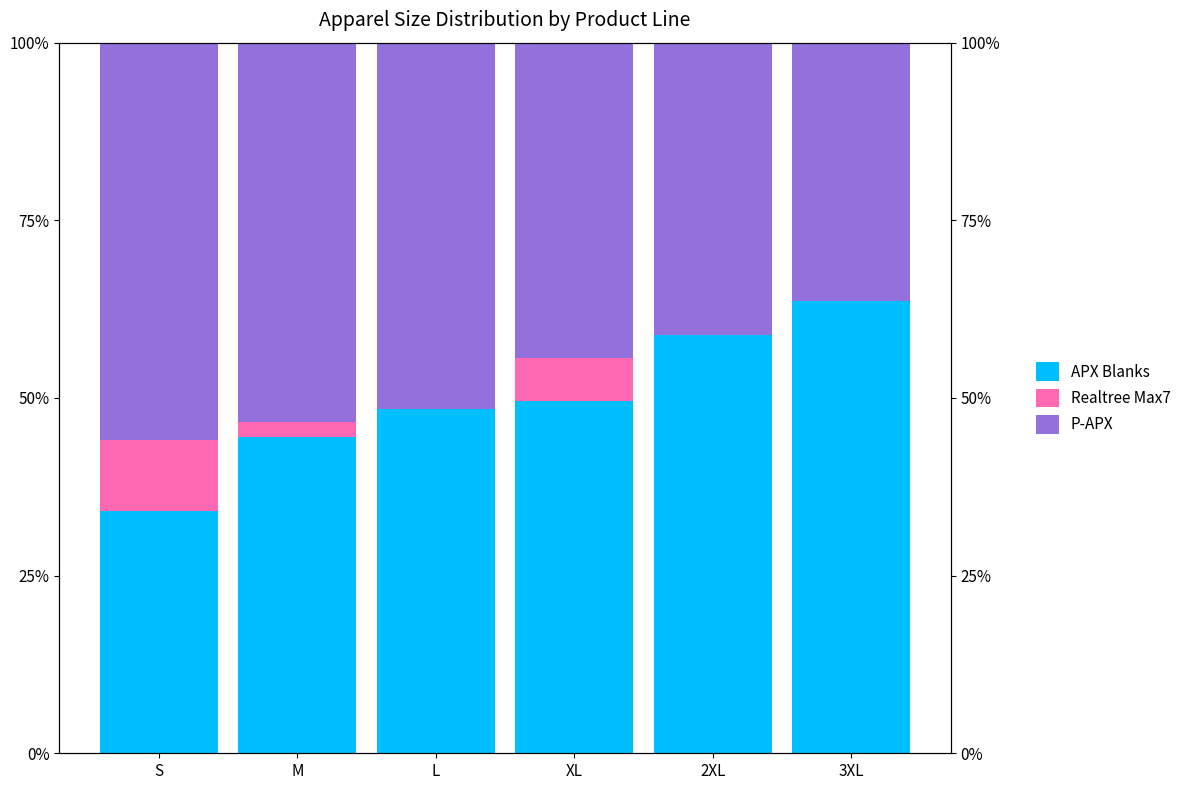

Rank the categories by APX Blanks value from lowest to highest.

S, M, L, XL, 2XL, 3XL